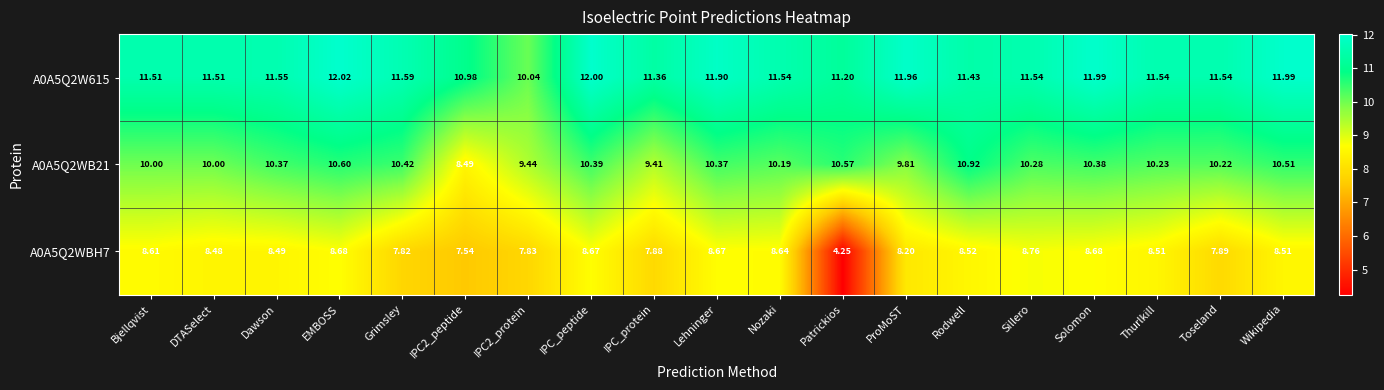

Which series has the widest spread of values?

A0A5Q2WBH7